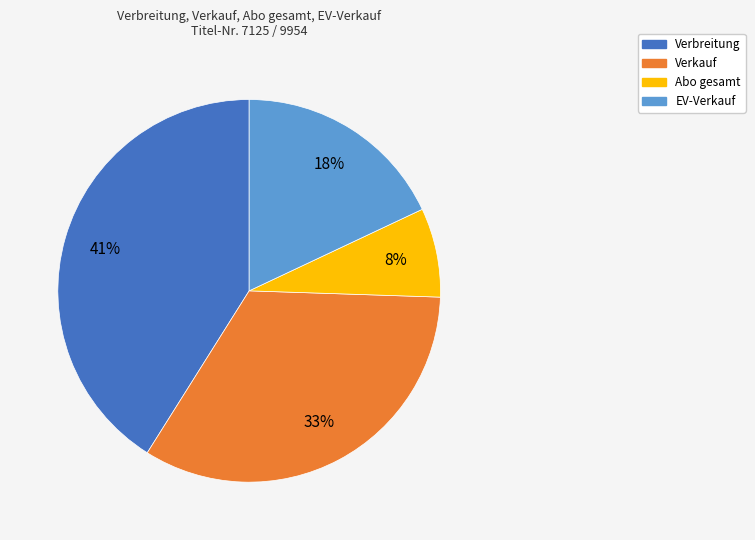

Which has a higher value, Verkauf or Abo gesamt?

Verkauf